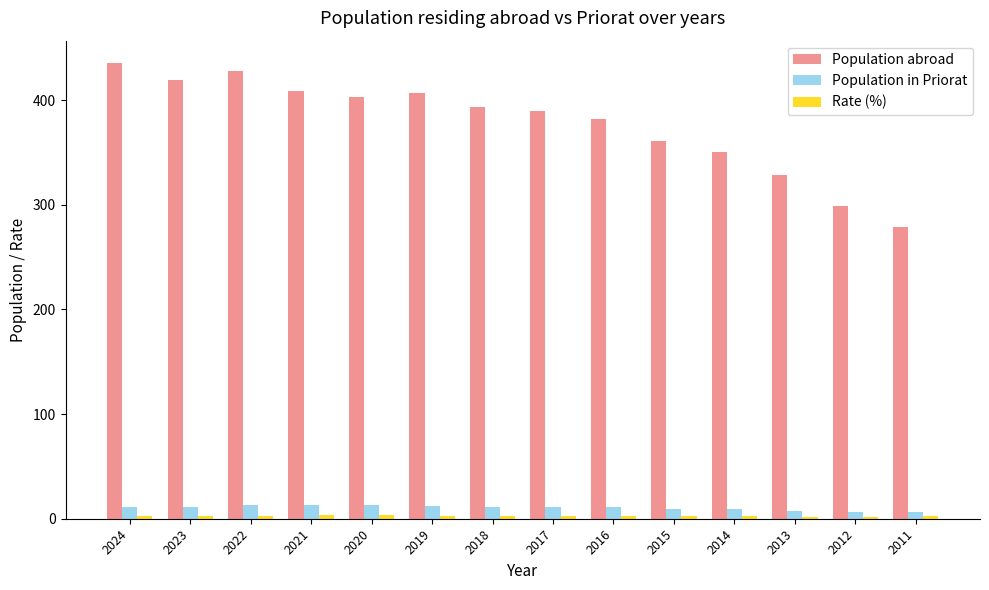

Count the number of categories in the chart.

14